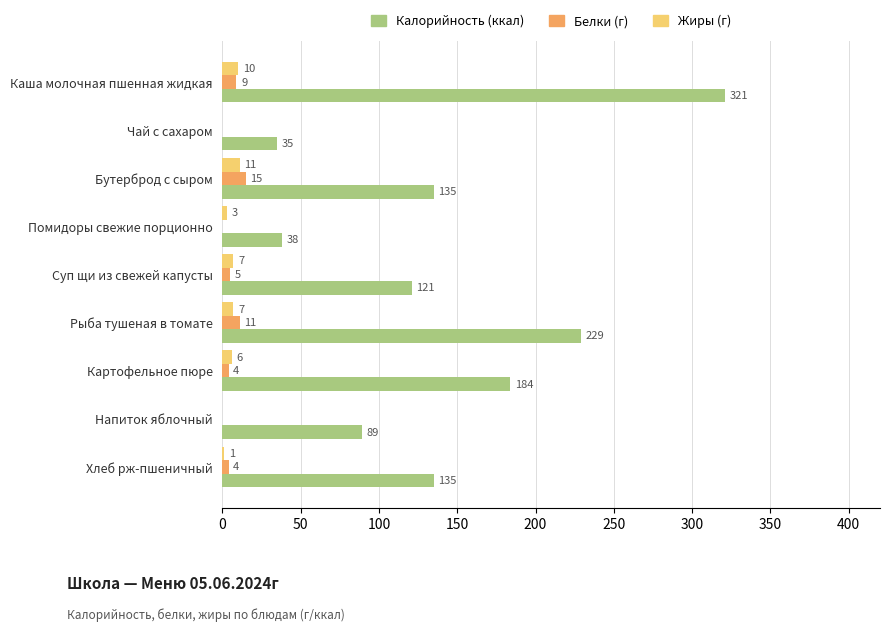

What is the maximum value shown in the chart?

321